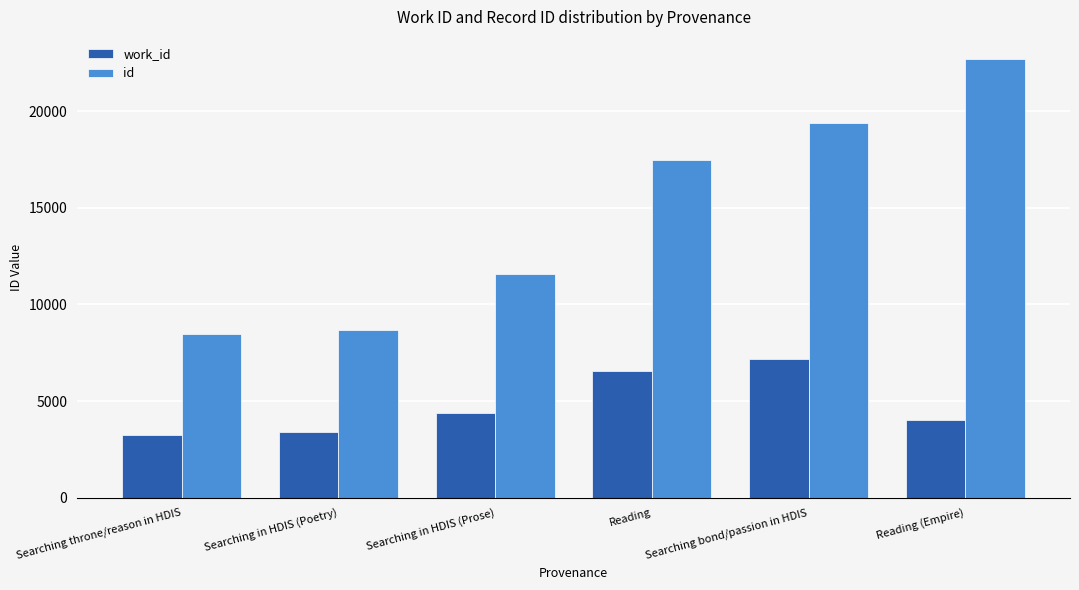

Does the chart contain stacked bars?

No